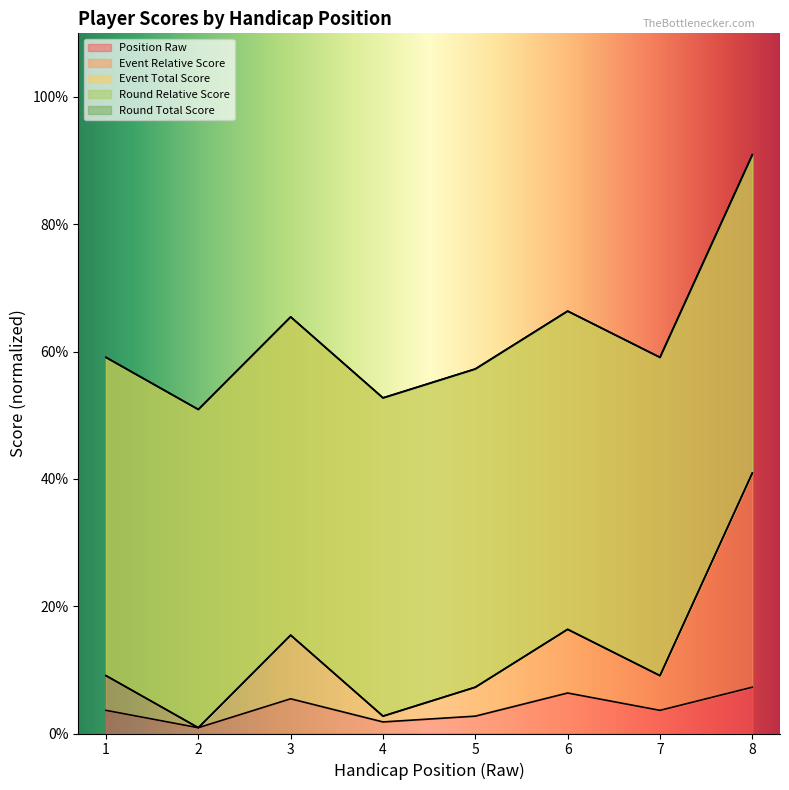

Is the value of position_raw at 7 greater than the value of round_total_score at 3?

No